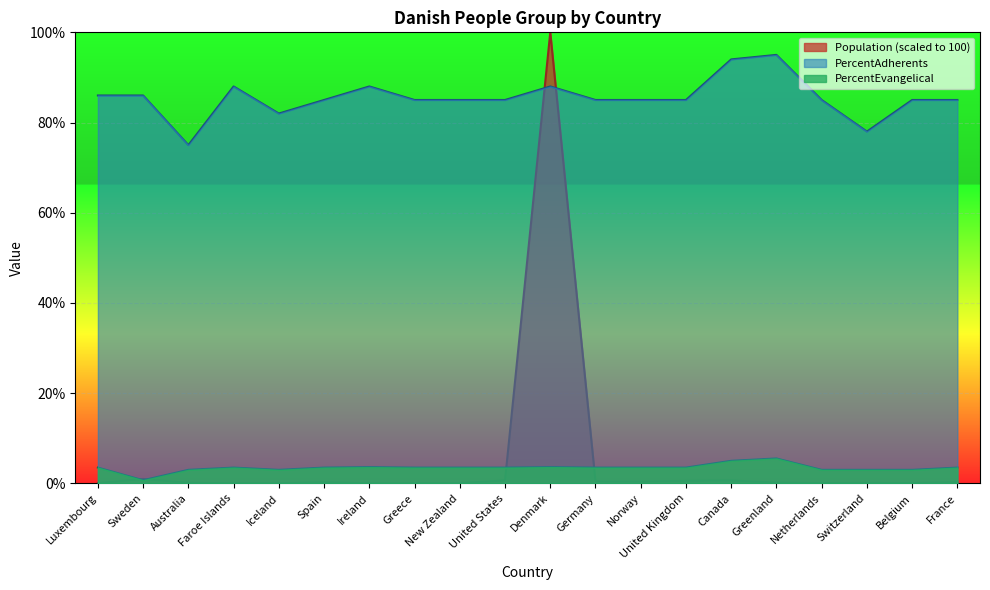

How many data points in PercentAdherents are above 85?

7